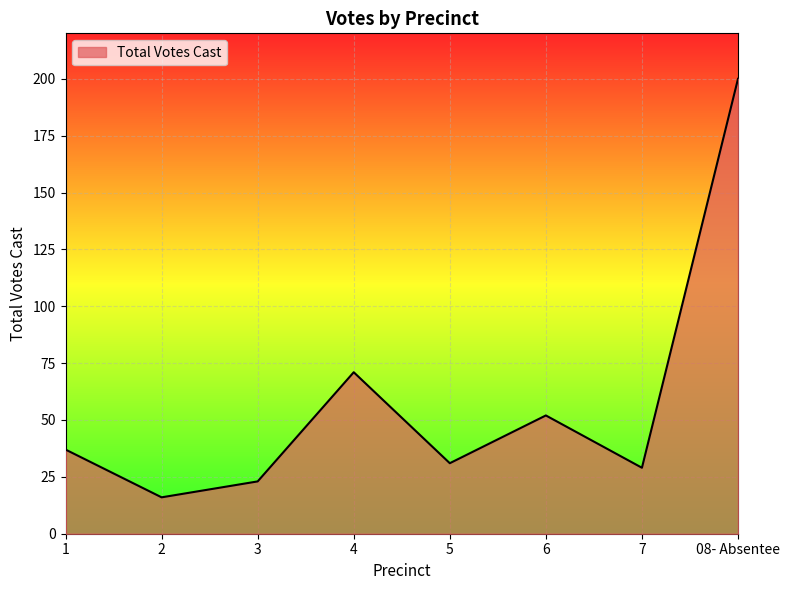

Rank the categories by value from highest to lowest.

08- Absentee, 4, 6, 1, 5, 7, 3, 2